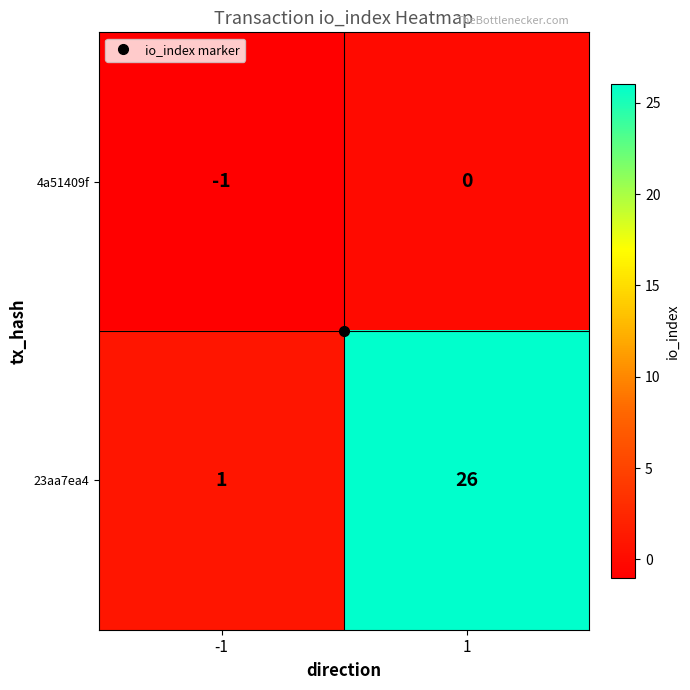

What is the maximum value shown in the chart?

26